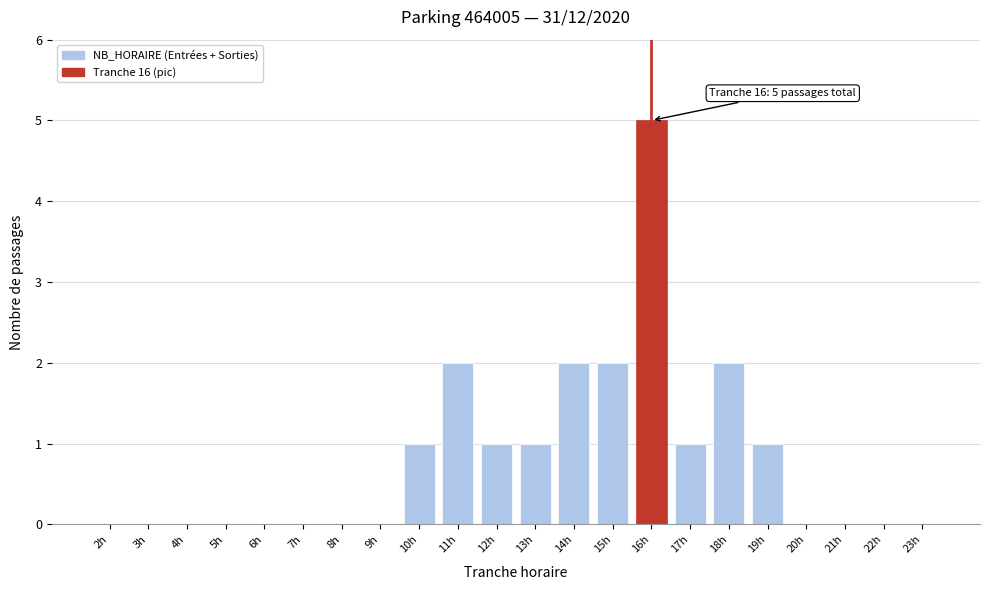

Reading left to right, what are all the values shown in this chart?

2h=0	3h=0	4h=0	5h=0	6h=0	7h=0	8h=0	9h=0	10h=1	11h=2	12h=1	13h=1	14h=2	15h=2	16h=5	17h=1	18h=2	19h=1	20h=0	21h=0	22h=0	23h=0